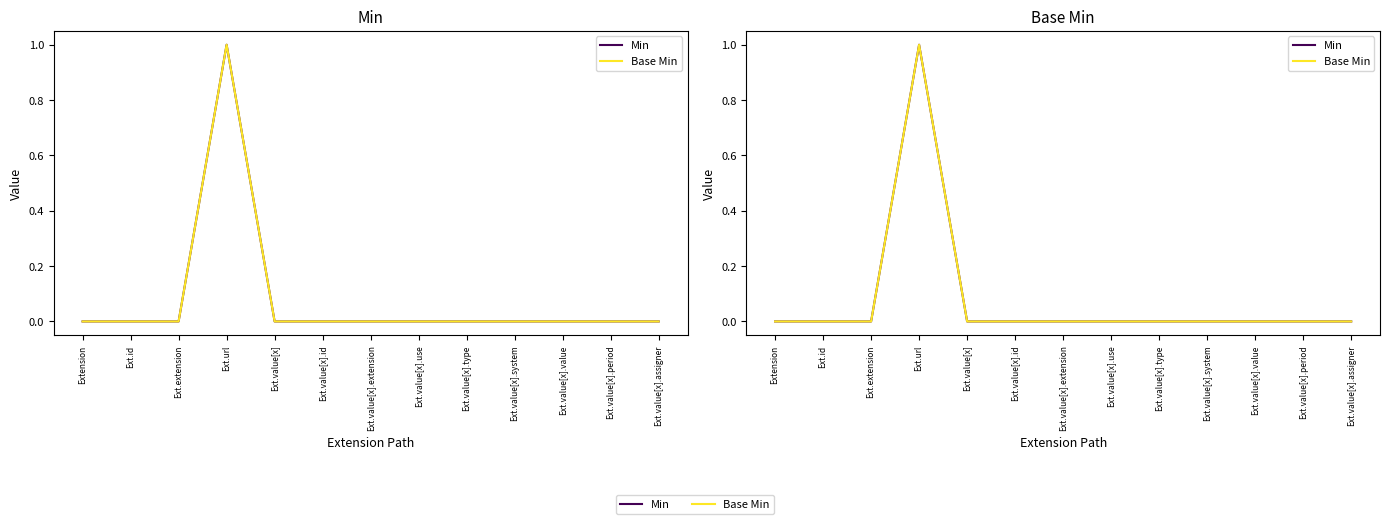

Is the value of Base Min at Ext.url greater than the value of Min at Ext.url?

No